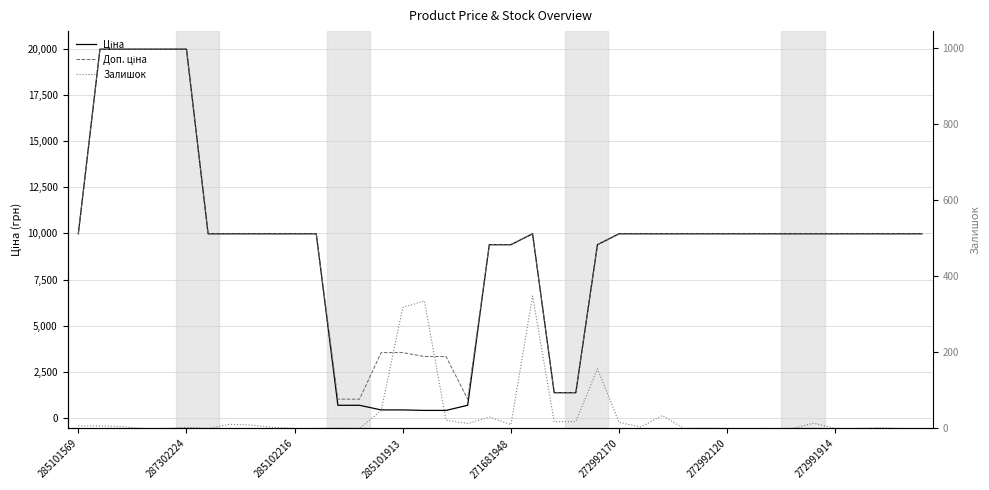

What is the approximate value of Ціна at 8?

9975.0